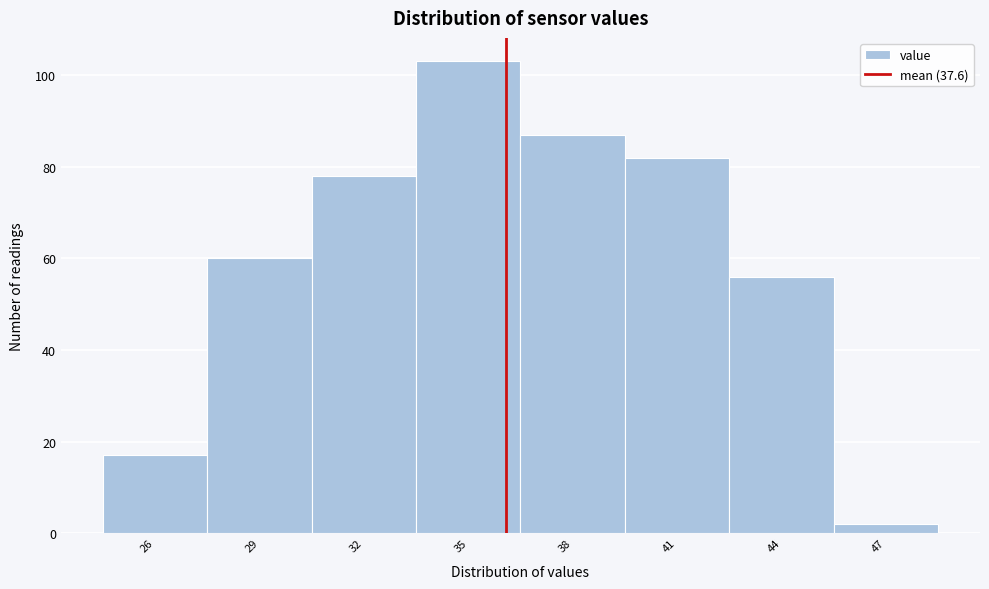

Reading left to right, list all the values displayed in this chart.

17	60	78	103	87	82	56	2